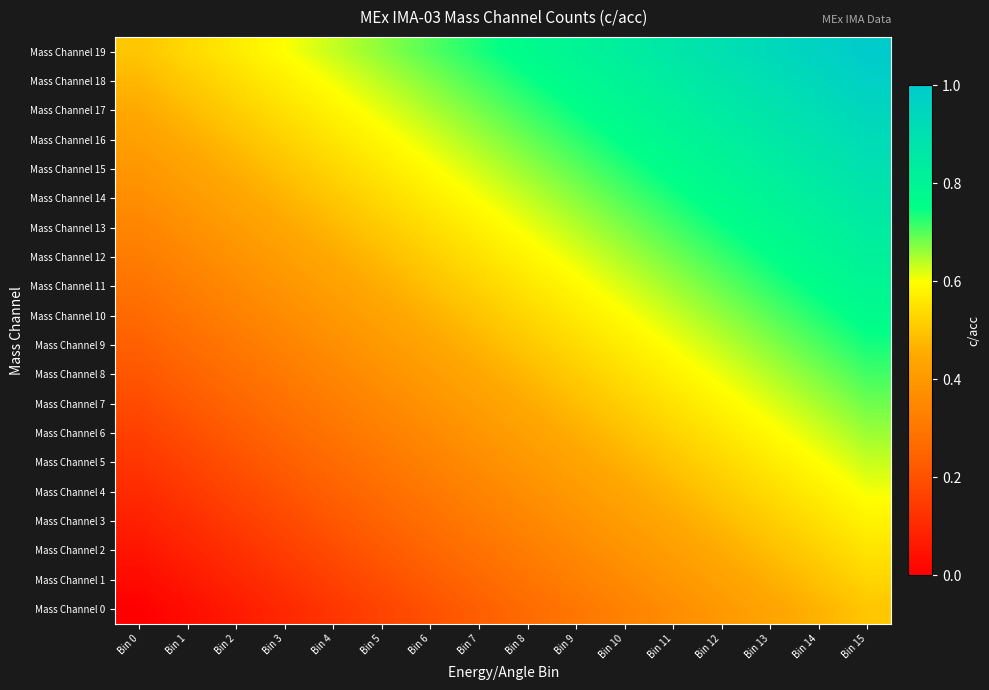

What is the difference between the highest and lowest values at Bin 15?

0.5